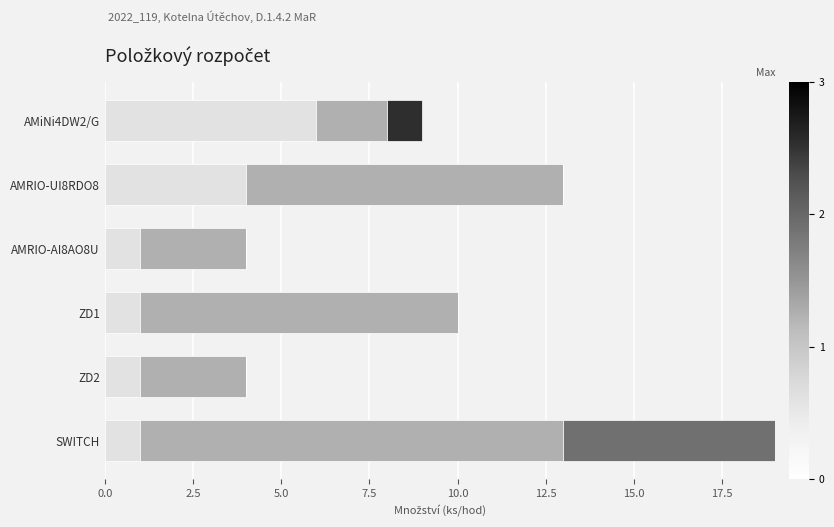

What is the total value across all series at AMRIO-AI8AO8U?

4